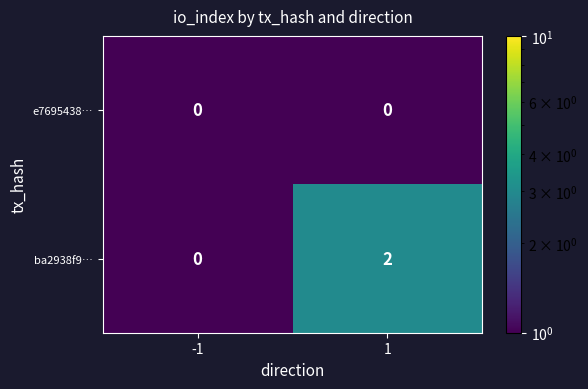

Which series changed the most between -1 and 1?

ba2938f9…